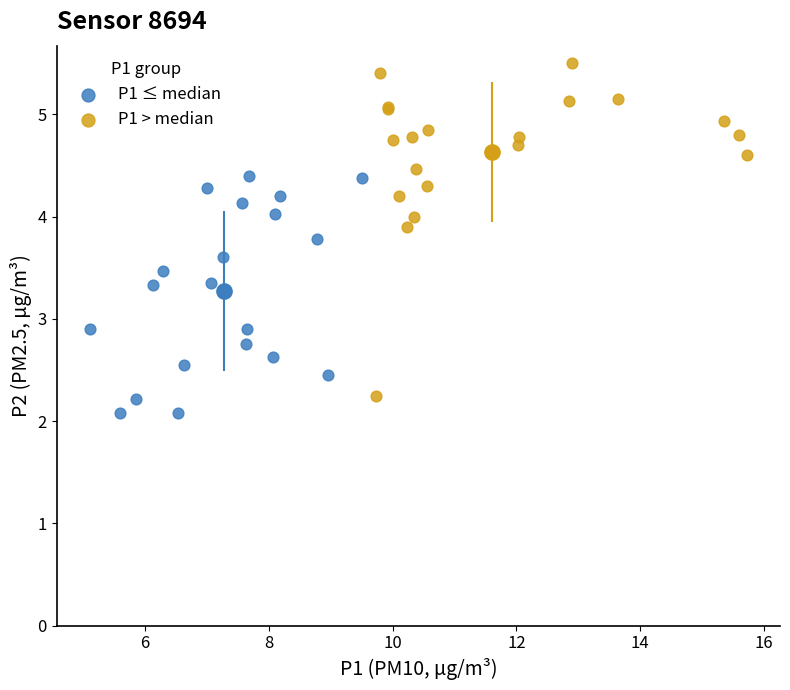

Which series has the widest spread of Y values?

P1 > median